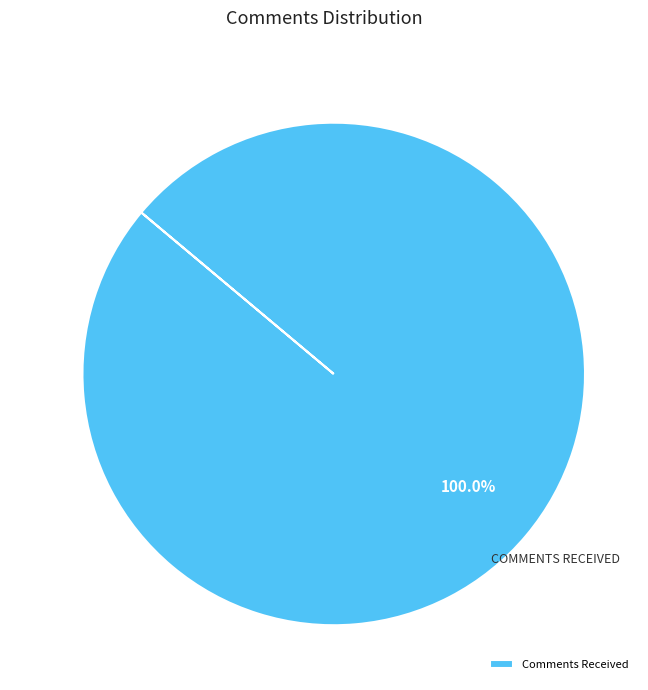

How many slices are in this pie chart?

1